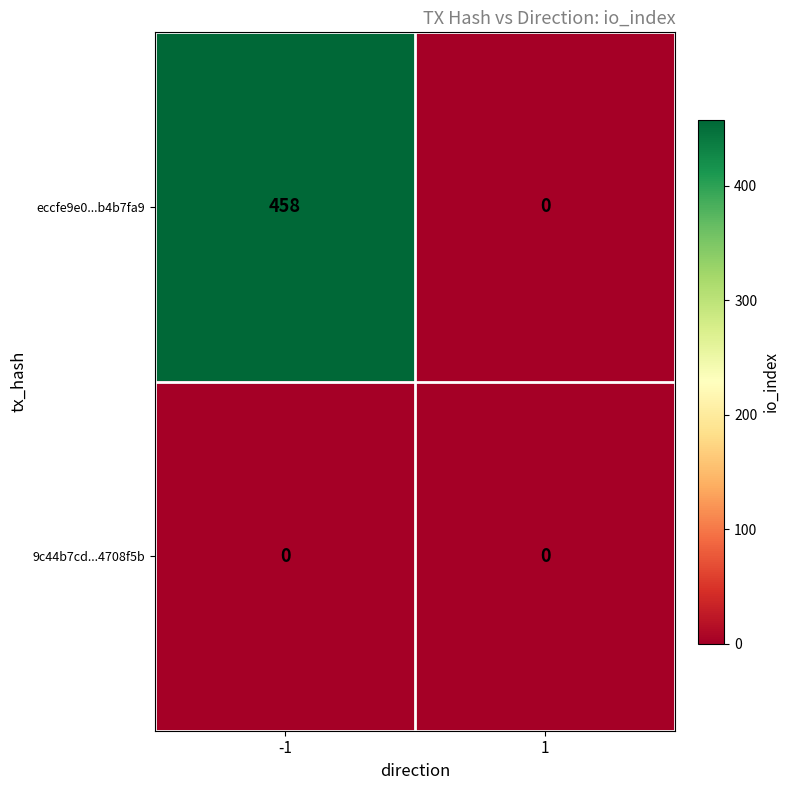

What is the greatest value displayed?

458